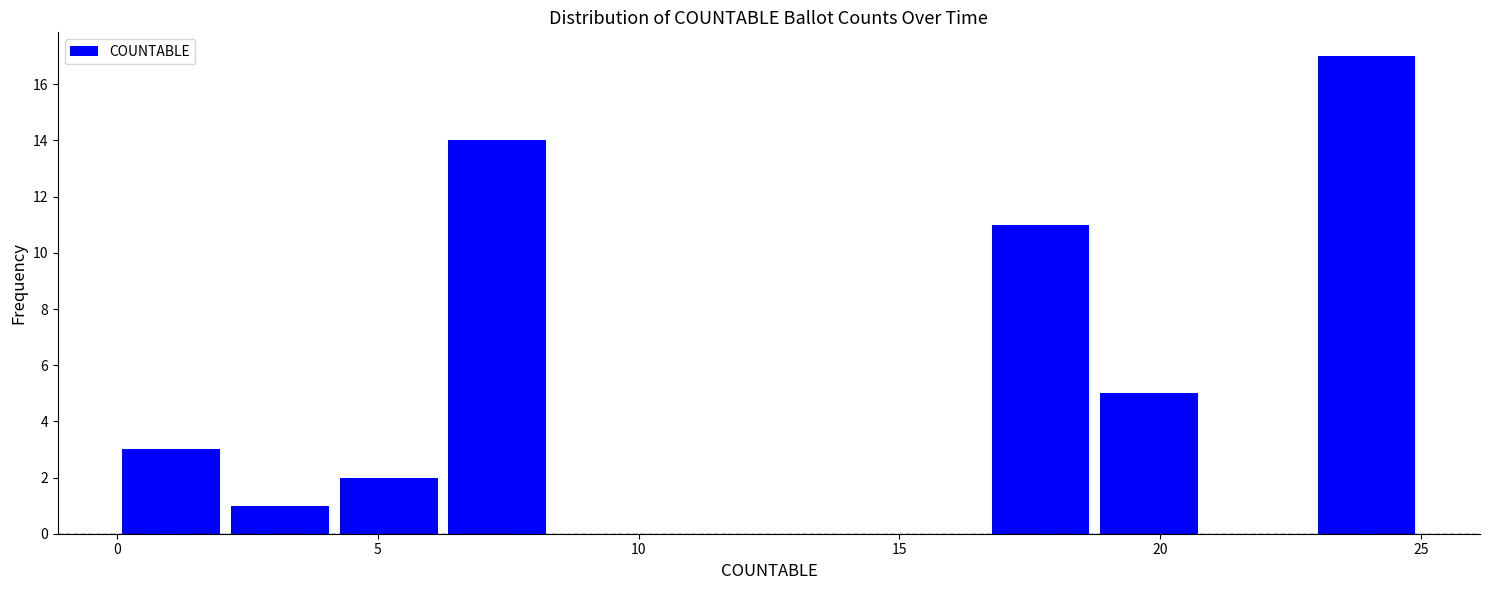

Which range on the x-axis has the tallest bar?

23.0 to 25.0